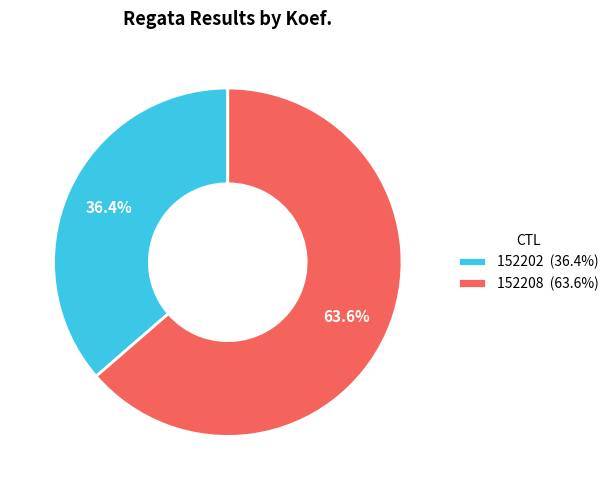

How many slices are in this pie chart?

2